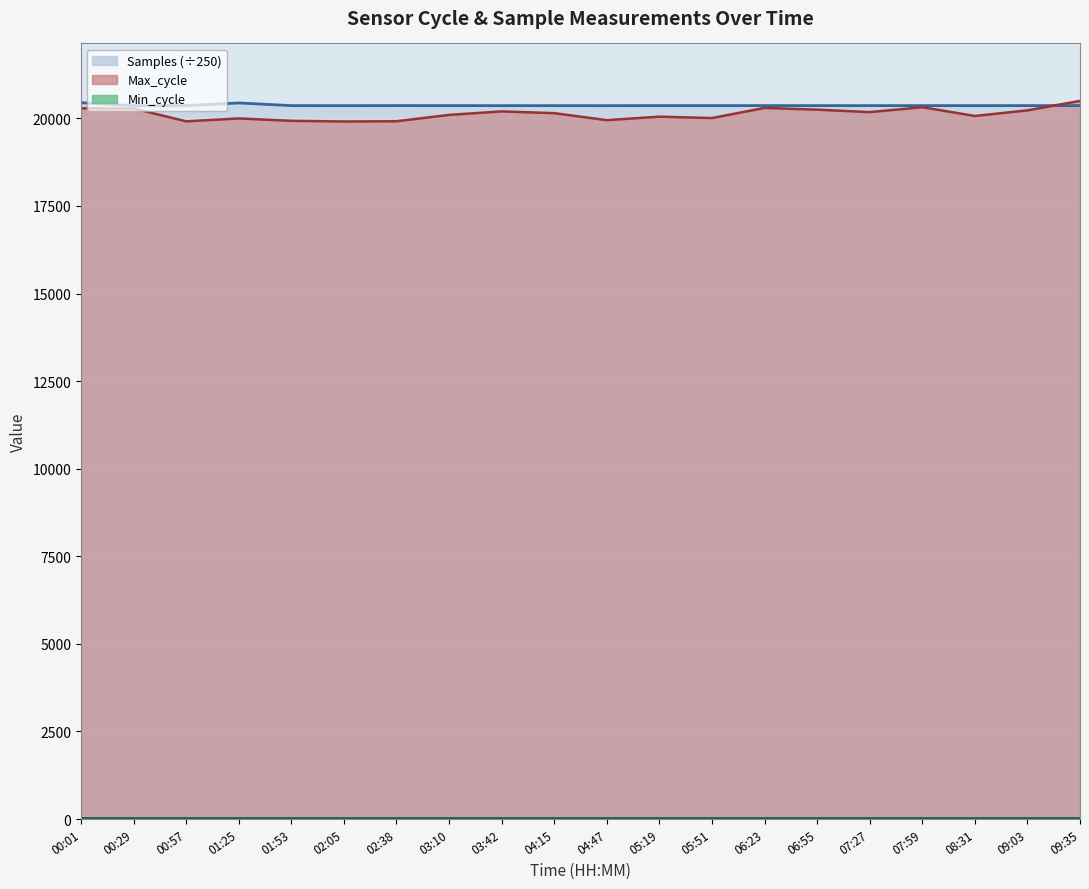

True or false: Max_cycle has a value of 33920.6 at 07:27.

False